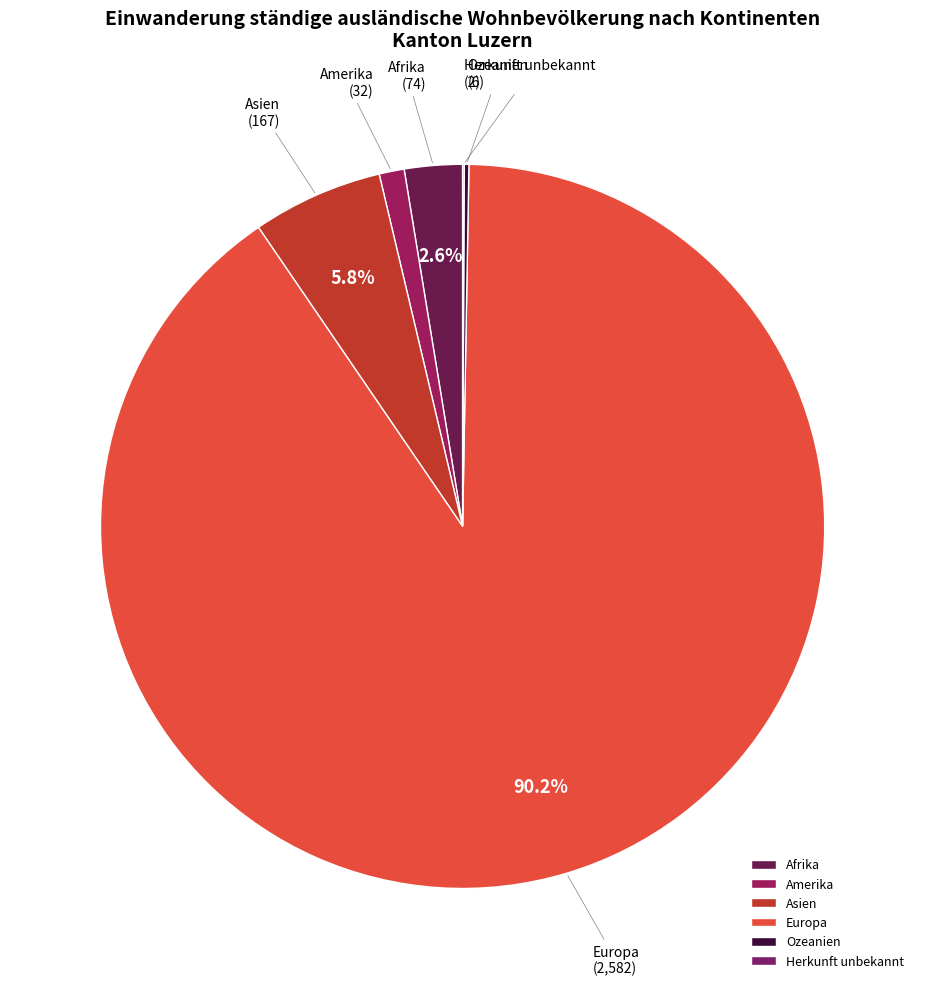

What percentage is NOT represented by Europa?

9.8%